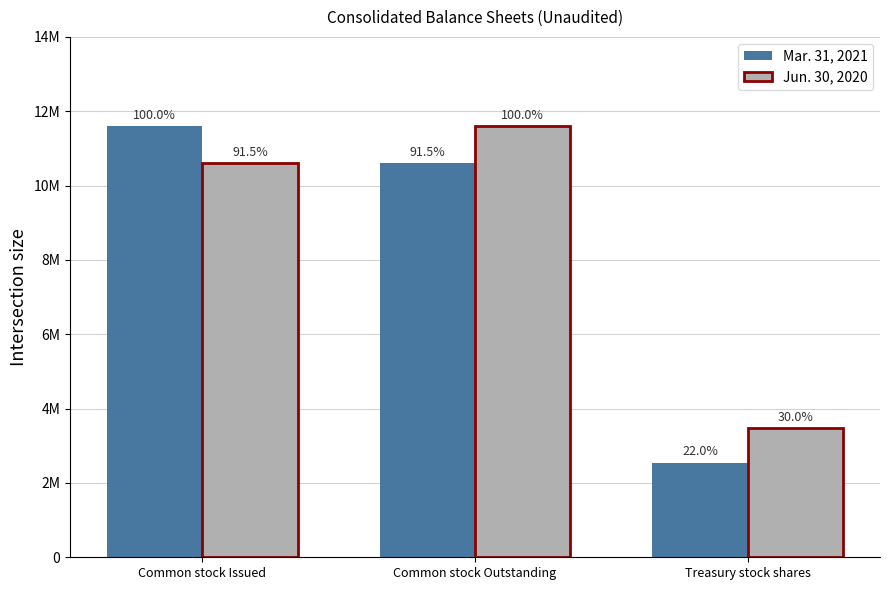

What is the maximum value for Mar. 31, 2021?

11590281